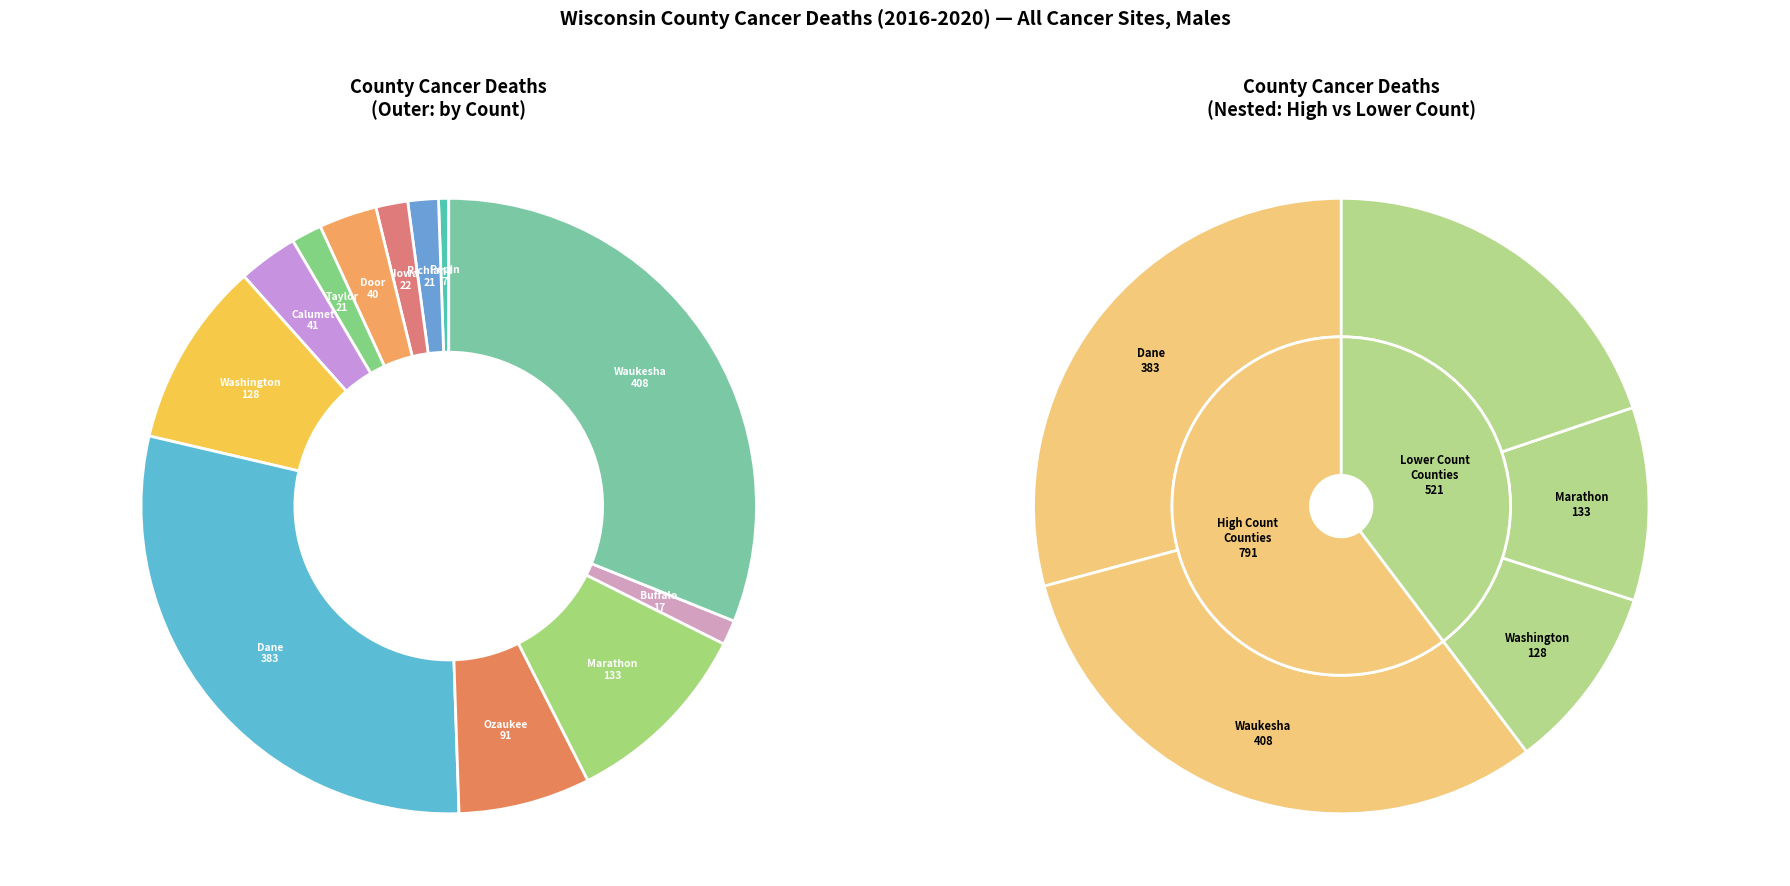

To the nearest percent, what is the difference between the largest and smallest slice percentages?

31%